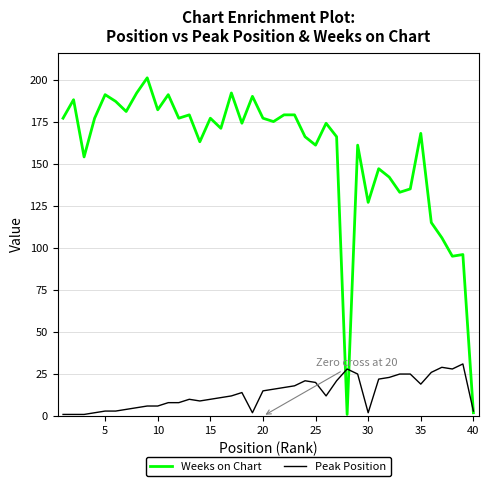

Which series has the largest total across all categories?

Weeks on Chart